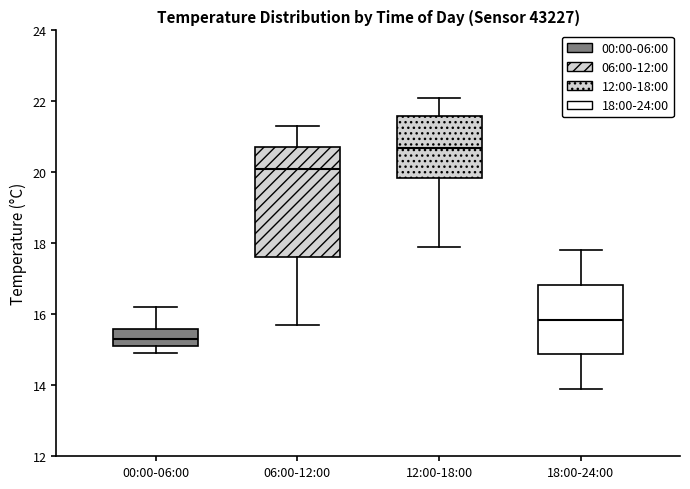

Which box has the highest median line?

12:00-18:00